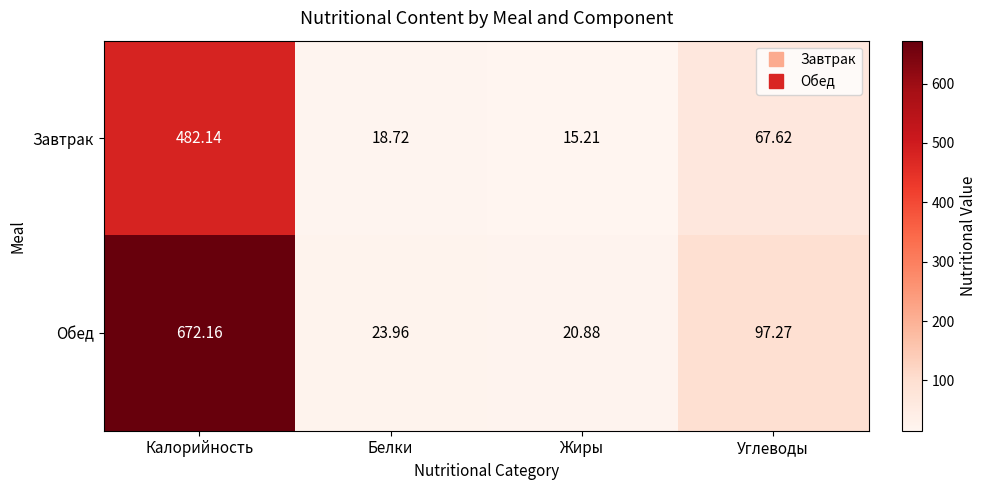

At Жиры, list the series in order from smallest to largest.

Завтрак, Обед